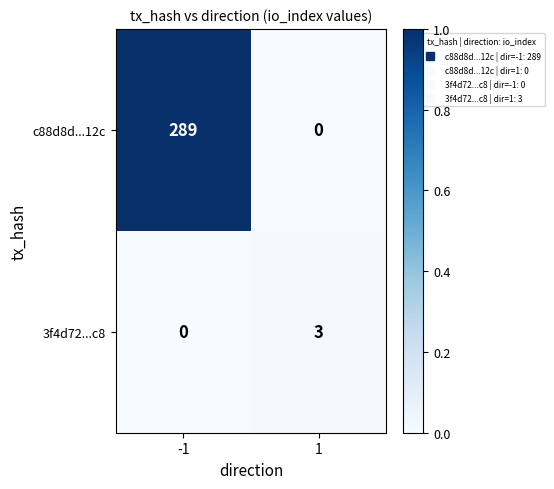

Rank the series at 1 from lowest to highest value.

c88d8d...12c, 3f4d72...c8